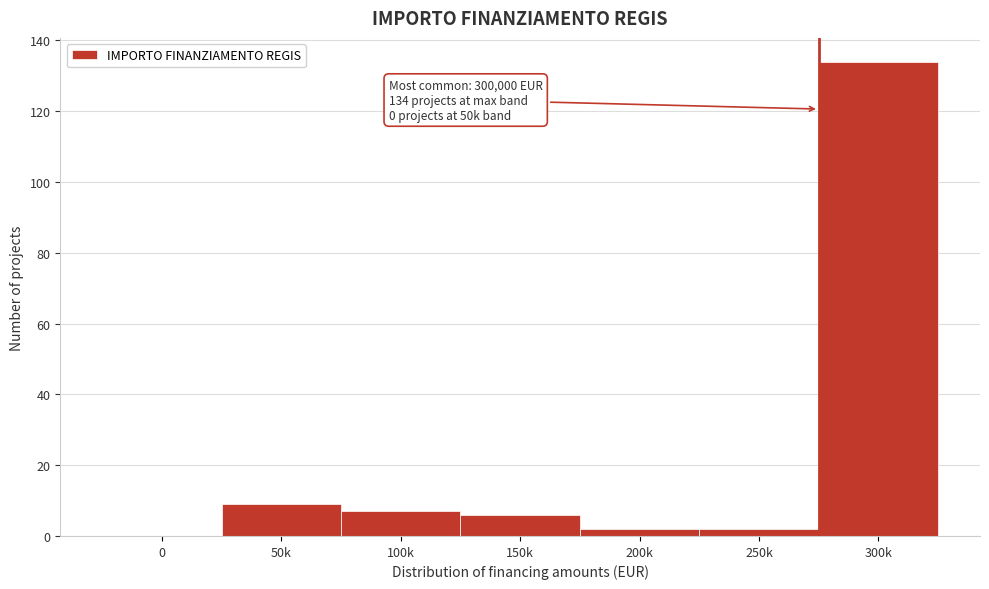

Reading left to right, what are all the values shown in this chart?

0=0	50k=9	100k=7	150k=6	200k=2	250k=2	300k=134